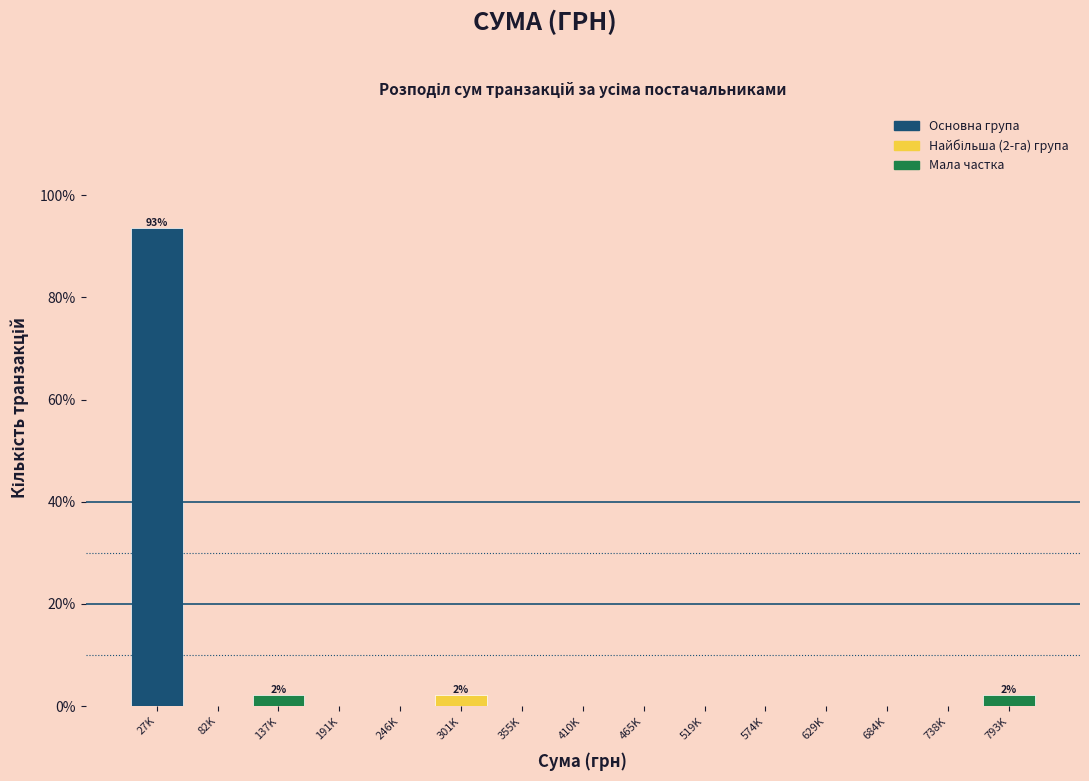

Reading left to right, what are all the values shown in this chart?

27K=93.5	82K=0.0	137K=2.2	191K=0.0	246K=0.0	301K=2.2	355K=0.0	410K=0.0	465K=0.0	519K=0.0	574K=0.0	629K=0.0	684K=0.0	738K=0.0	793K=2.2